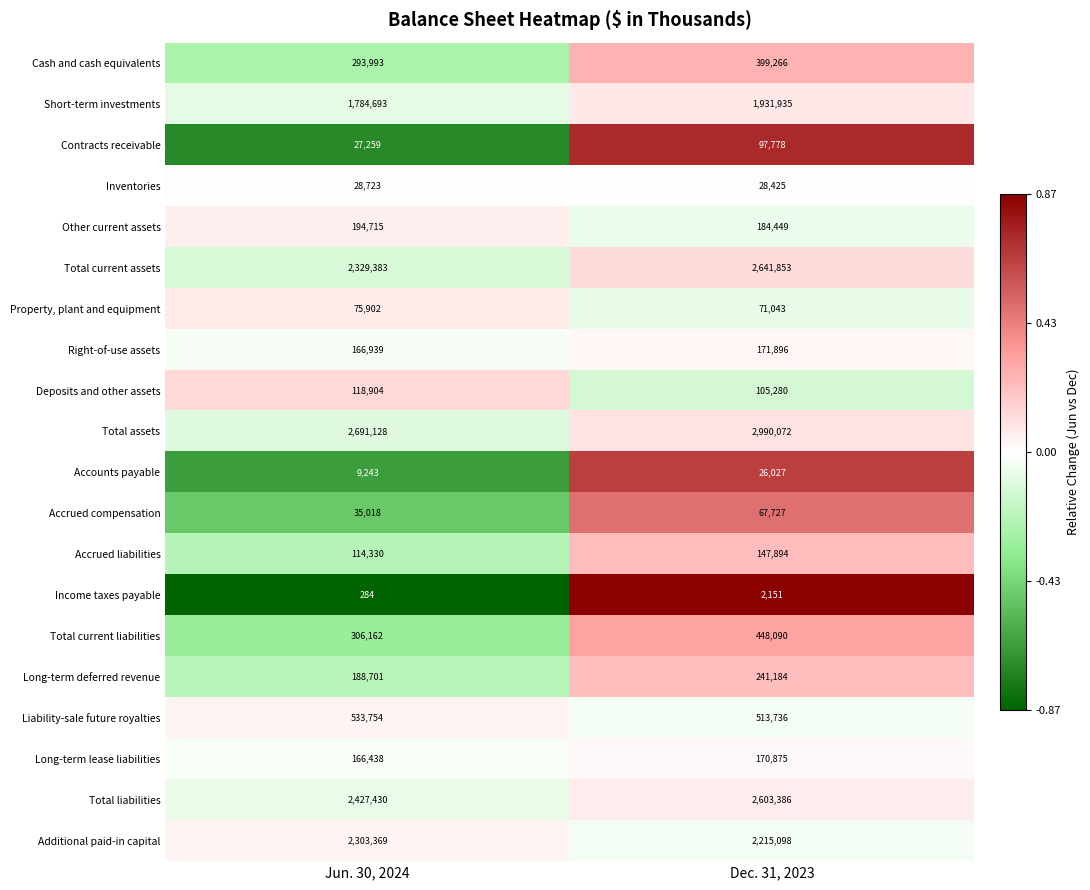

The value of Additional paid-in capital at Dec. 31, 2023 is 2215098. True or false?

True